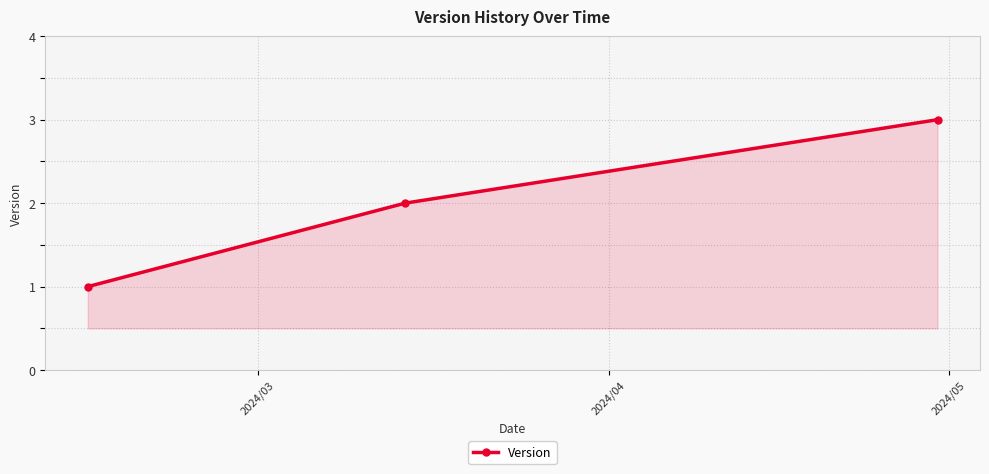

What is the maximum value shown in the chart?

3